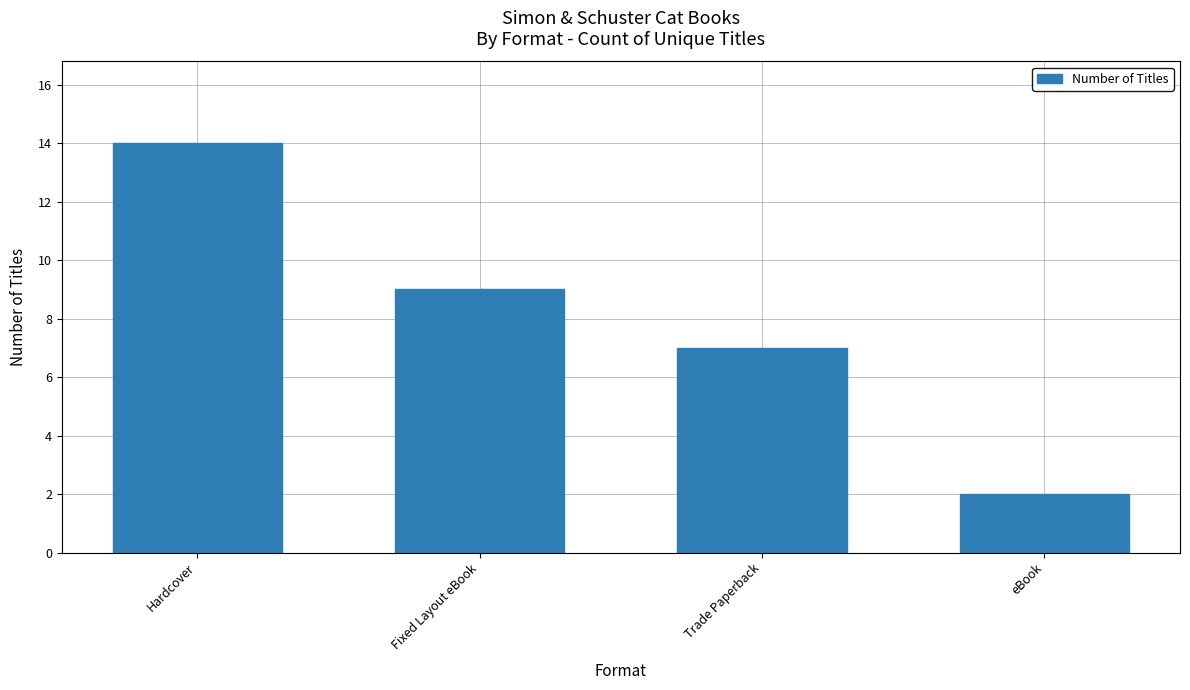

Is it true that the value at Trade Paperback is 12?

False